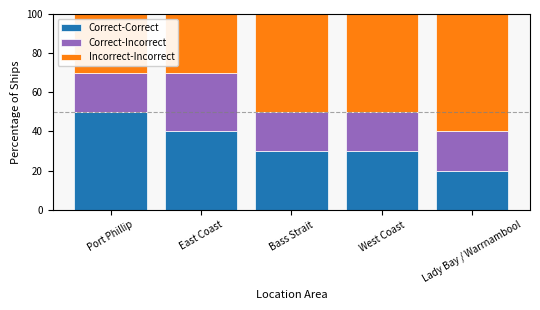

What is the average value of the Correct-Correct series?

34